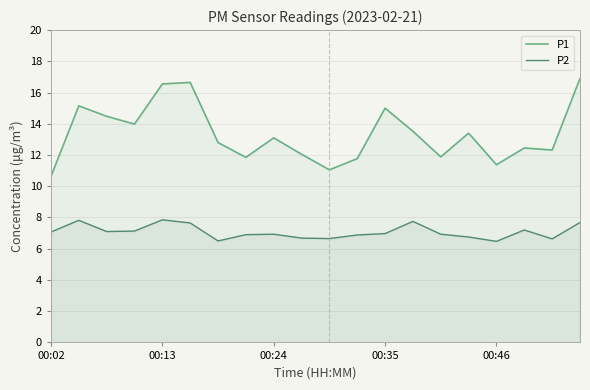

Which series has the largest total across all categories?

P1